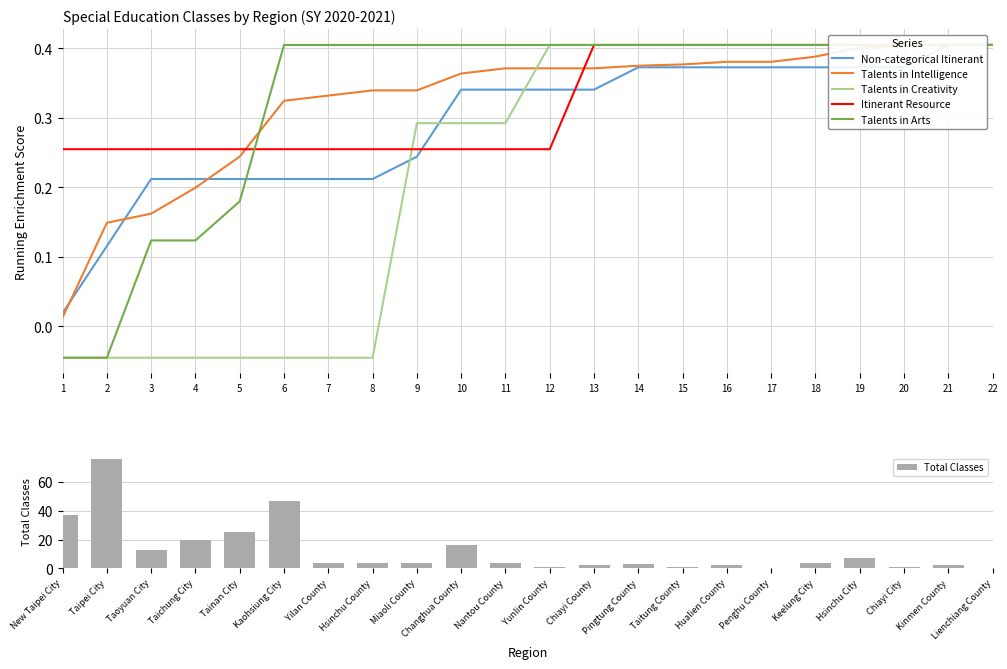

Which category has the highest value in the Total Classes series?

Taipei City